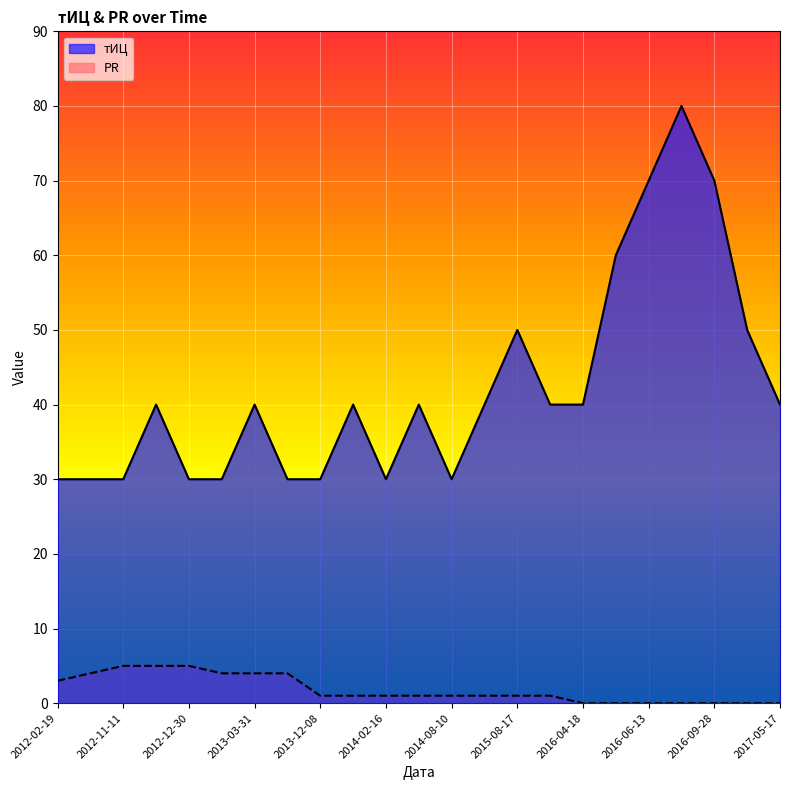

Where is PR nearest to the value 2?

2015-10-12